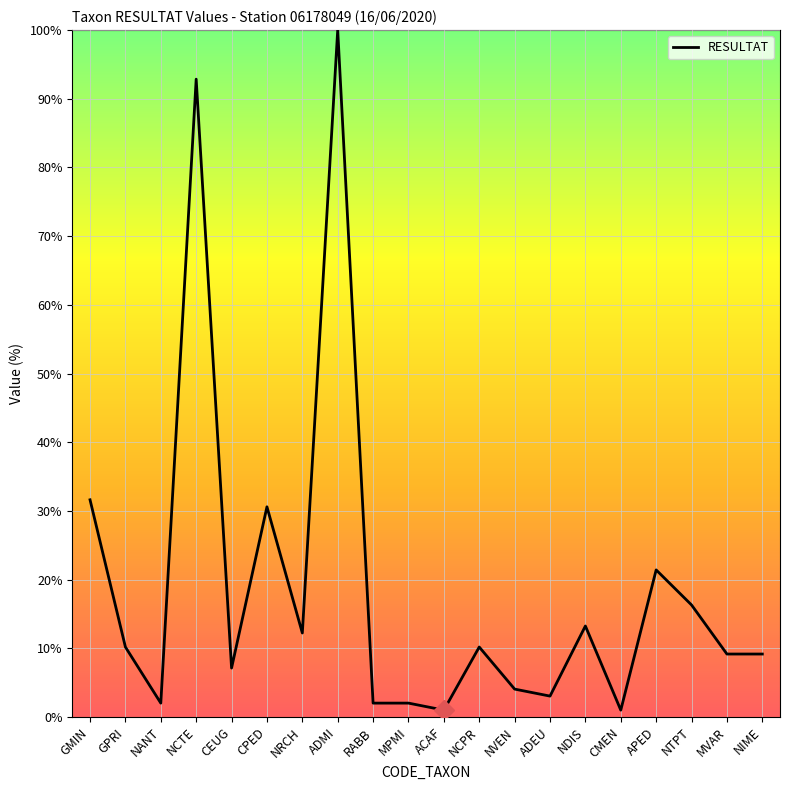

How many lines are shown in the chart?

1